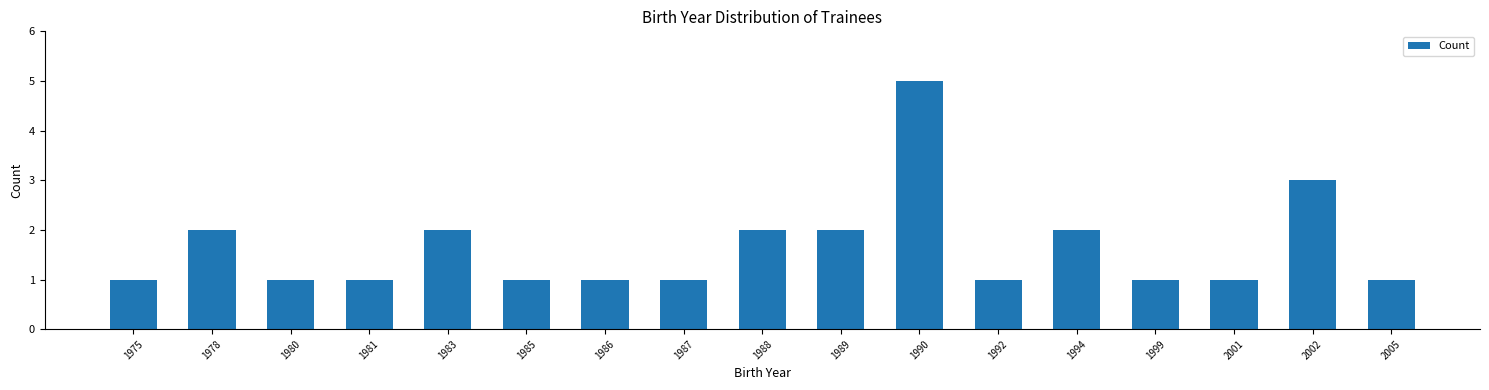

Reading left to right, what are all the values shown in this chart?

1975=1	1978=2	1980=1	1981=1	1983=2	1985=1	1986=1	1987=1	1988=2	1989=2	1990=5	1992=1	1994=2	1999=1	2001=1	2002=3	2005=1